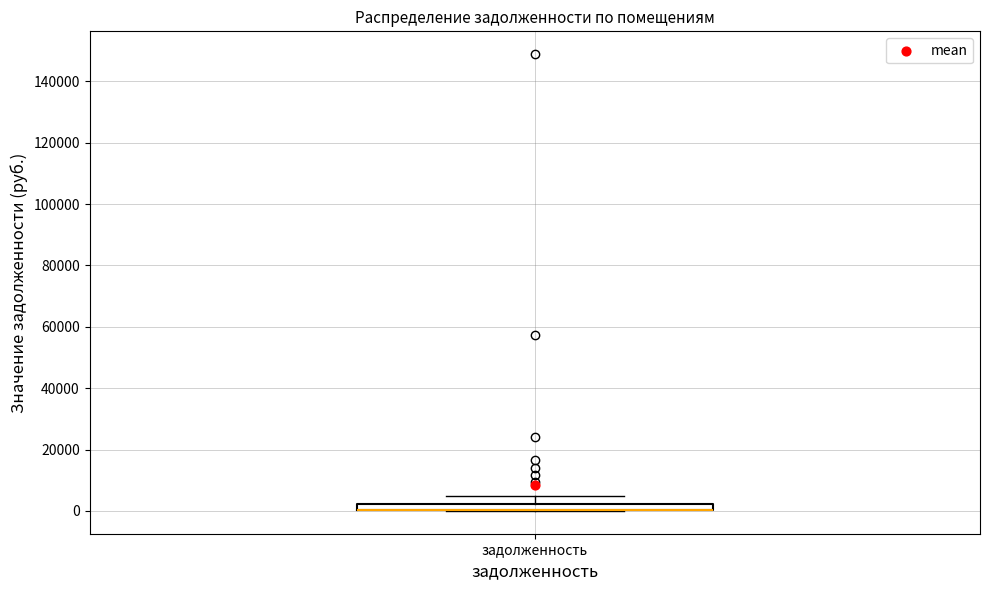

Where is the upper edge of the box for задолженность on the y-axis? The values are not printed on the chart, so give them approximately, as read against the axis.

2000